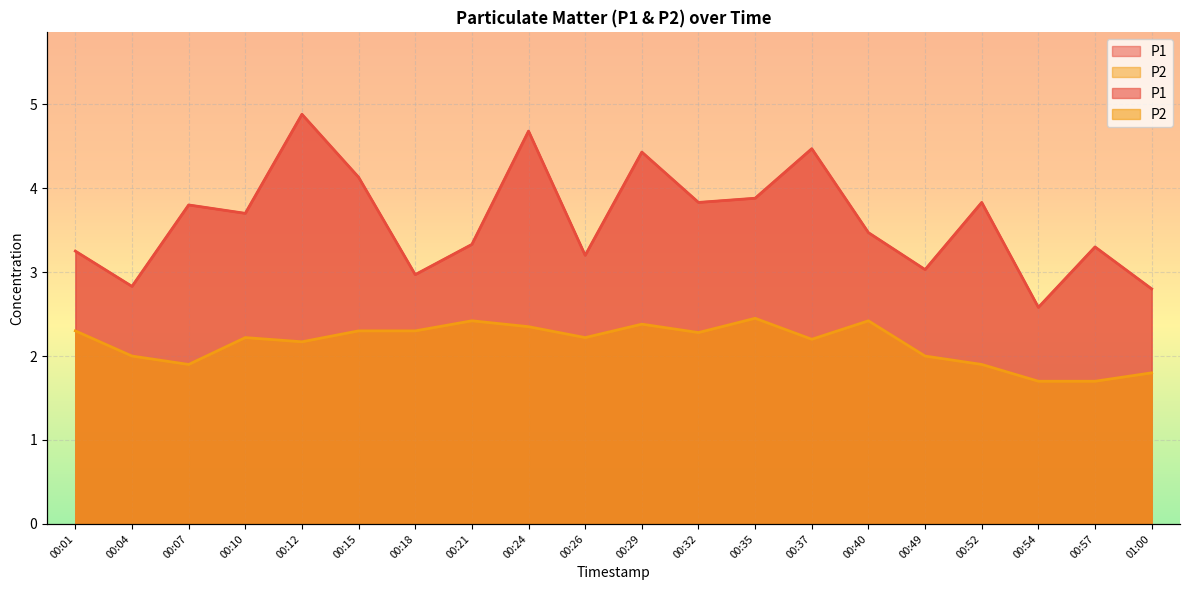

True or false: P1 and P2 cross at least once.

False